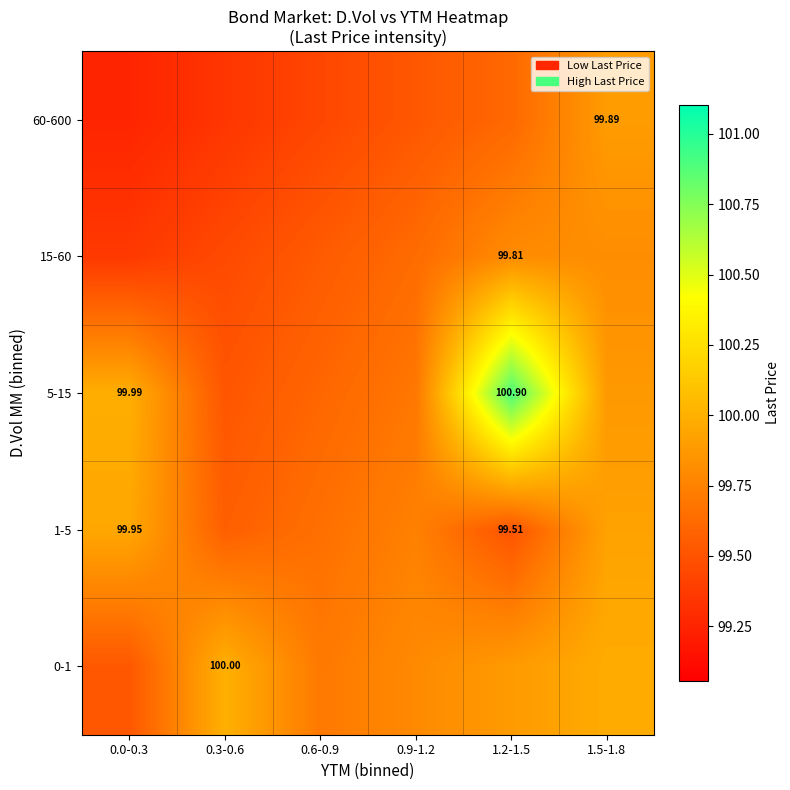

Between 0.0-0.3 and 0.3-0.6, which is larger?

0.3-0.6